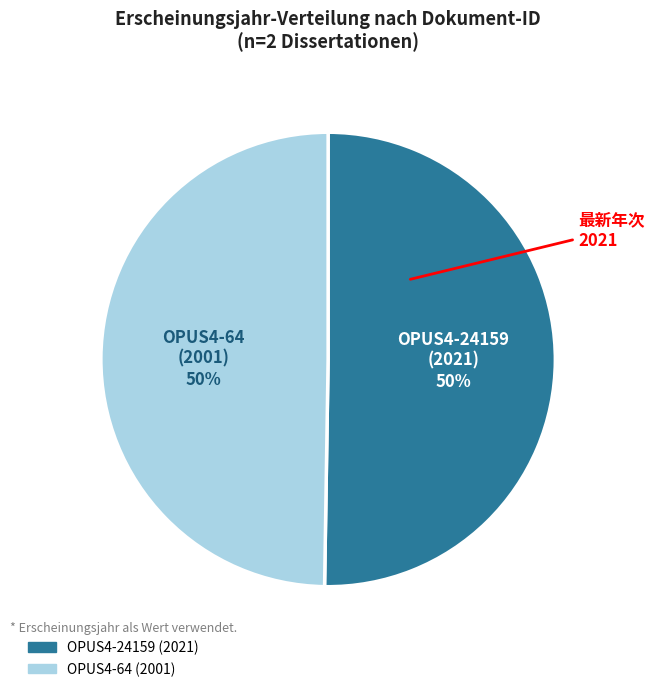

To the nearest percent, what is the average slice percentage?

50%